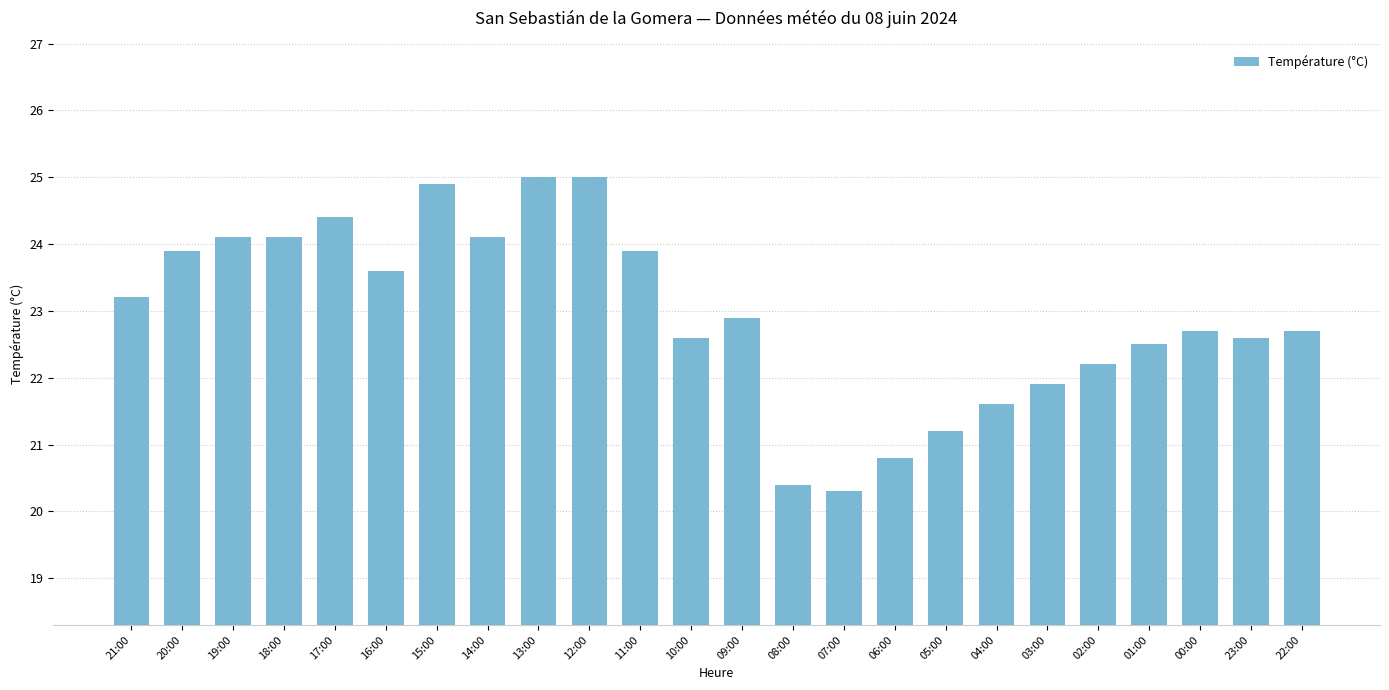

What position from the right is 12:00?

15